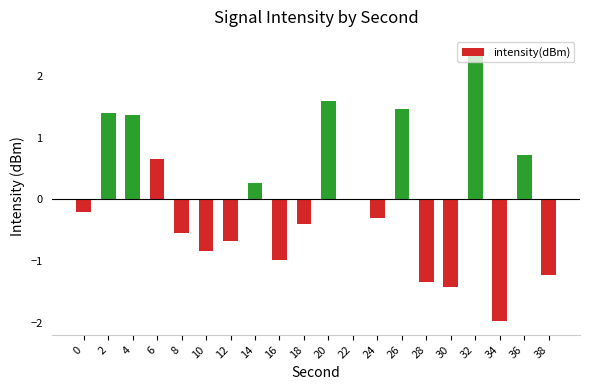

Count the number of categories in the chart.

20